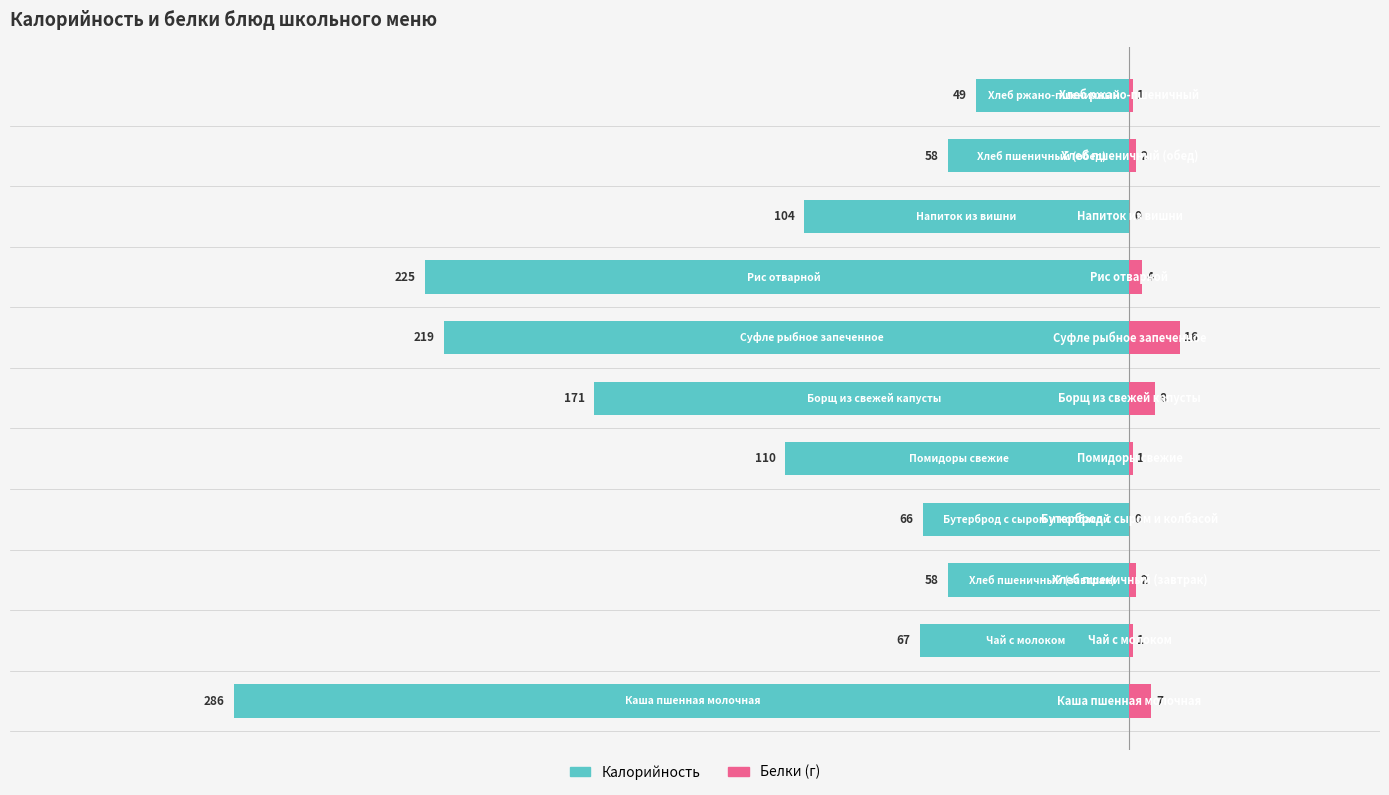

What is the difference between the maximum and minimum values in the Калорийность series?

237